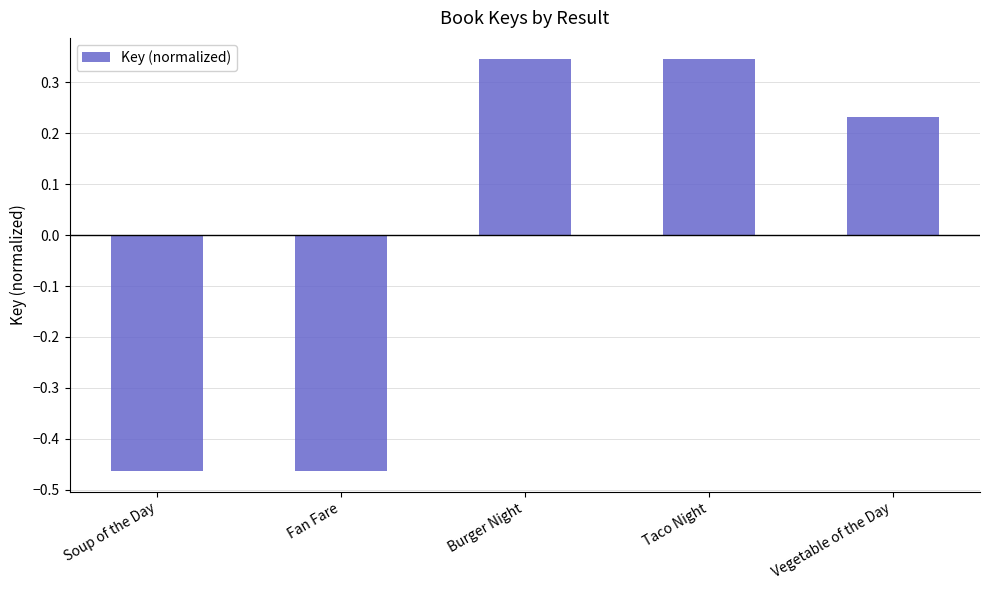

At which label is the value closest to 0?

Vegetable of the Day